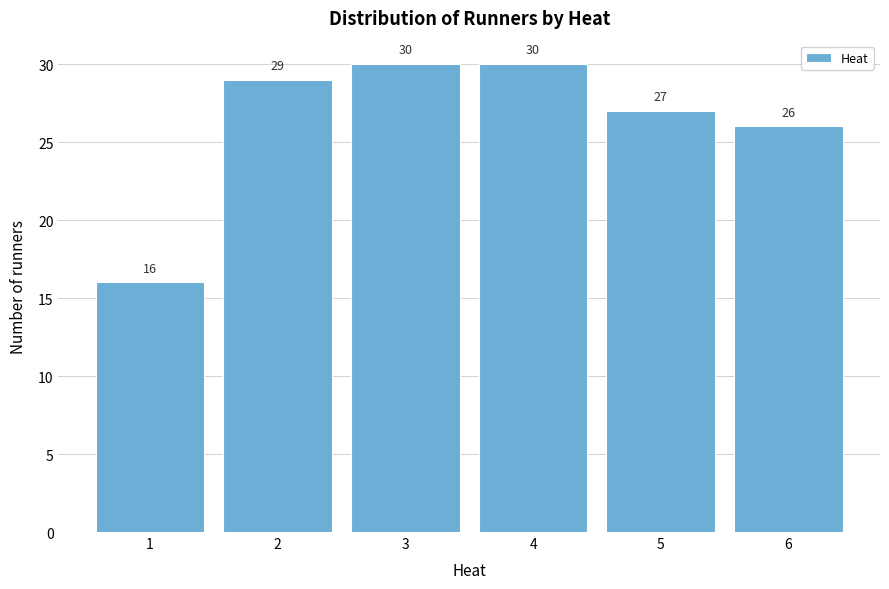

Reading right to left, list all the values displayed in this chart.

6=26	5=27	4=30	3=30	2=29	1=16